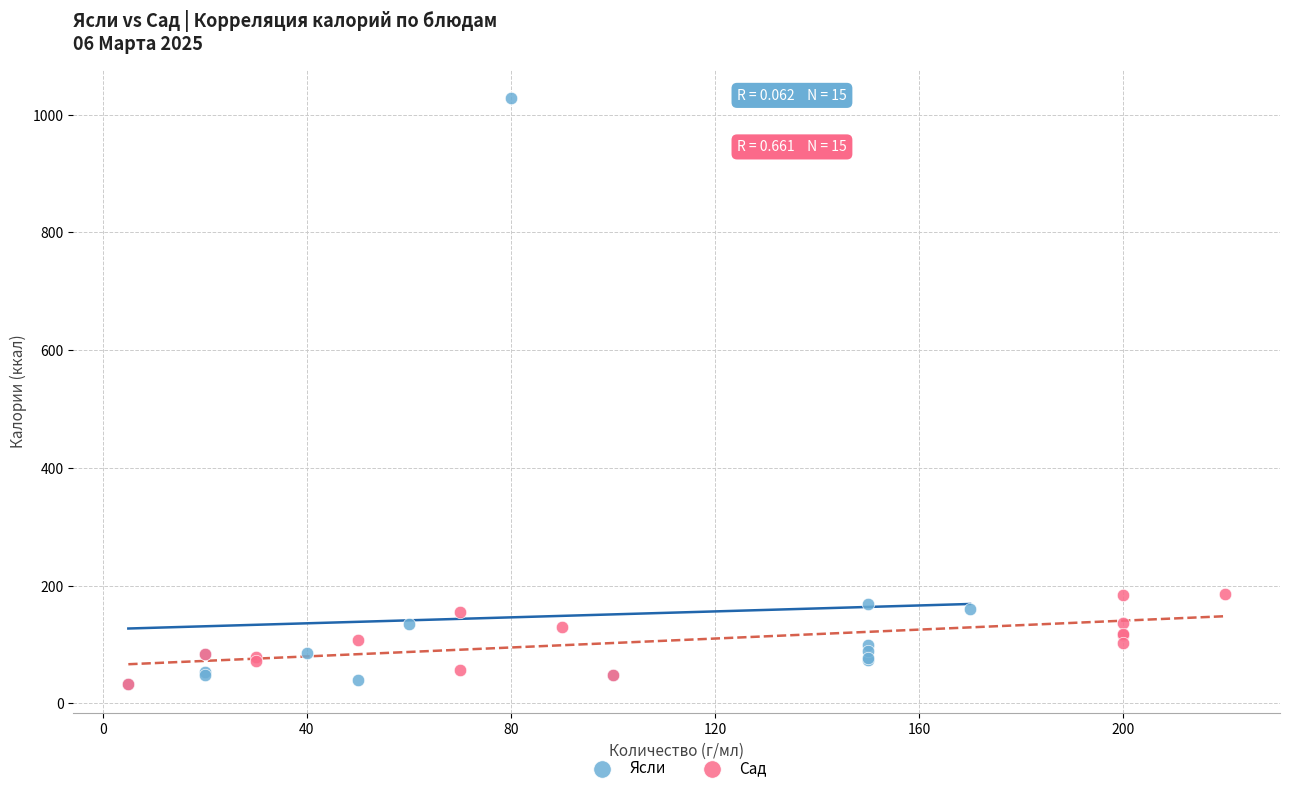

Which series contains the highest Y value?

Ясли